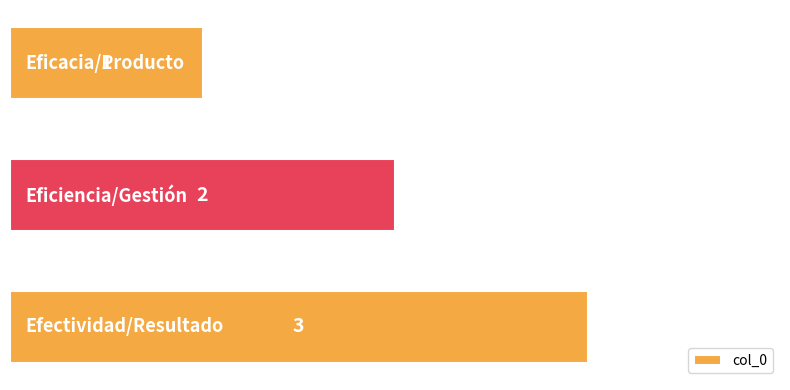

What is the sum of all values?

6